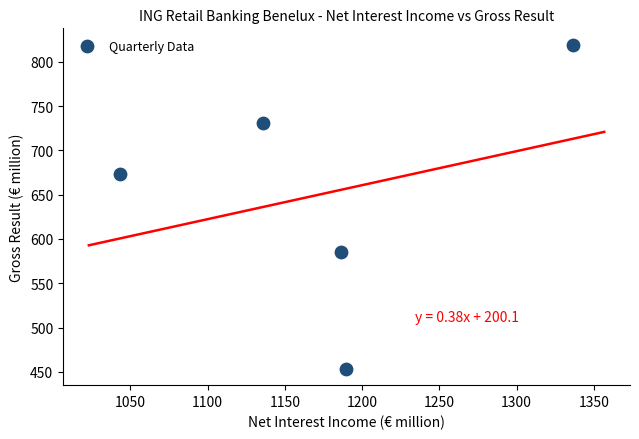

What Y value in the scatter plot is closest to 636?

673.8